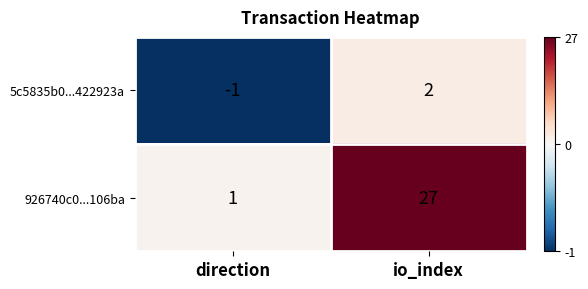

List the series in order of their peak value, lowest first.

5c5835b0...422923a, 926740c0...106ba